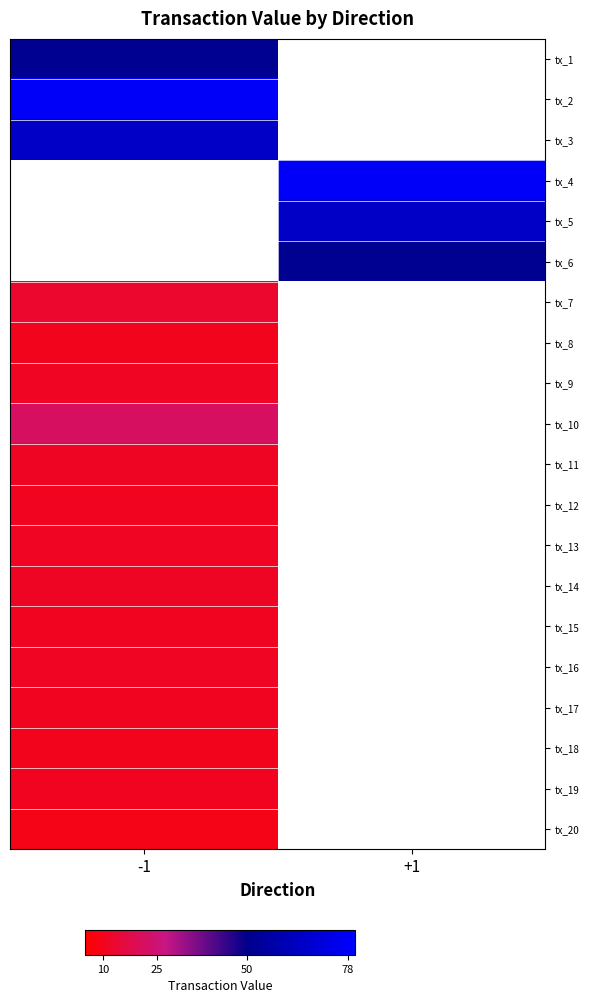

How many values in tx_15 are above zero?

1